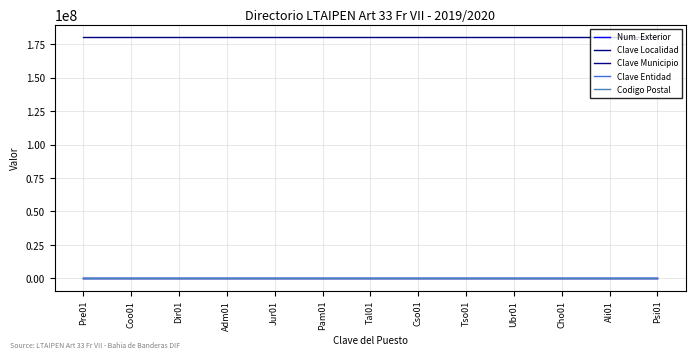

Rank the series by their maximum value, from lowest to highest.

Clave Entidad, Clave Municipio, Num. Exterior, Codigo Postal, Clave Localidad